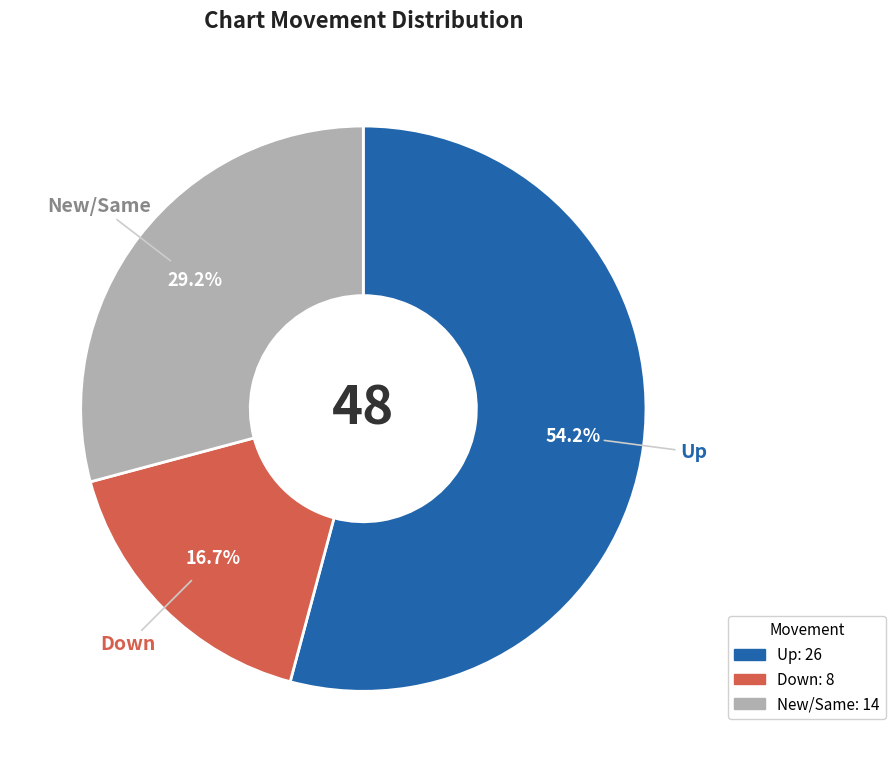

Is there a majority slice in this chart?

Yes